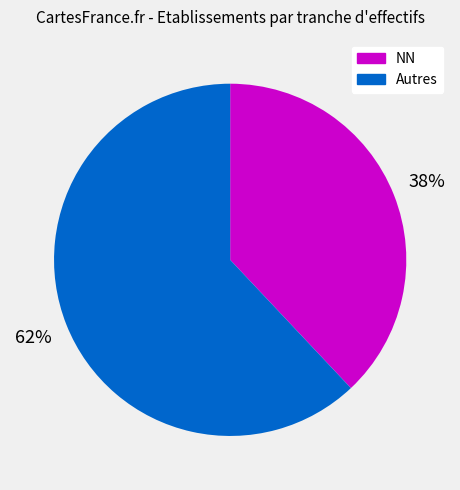

To the nearest percent, what portion does NN represent?

38%